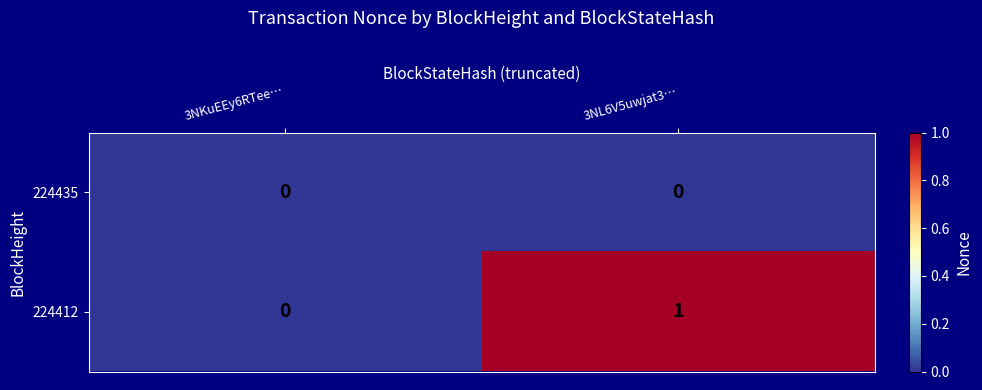

Which series has the largest total across all categories?

224412